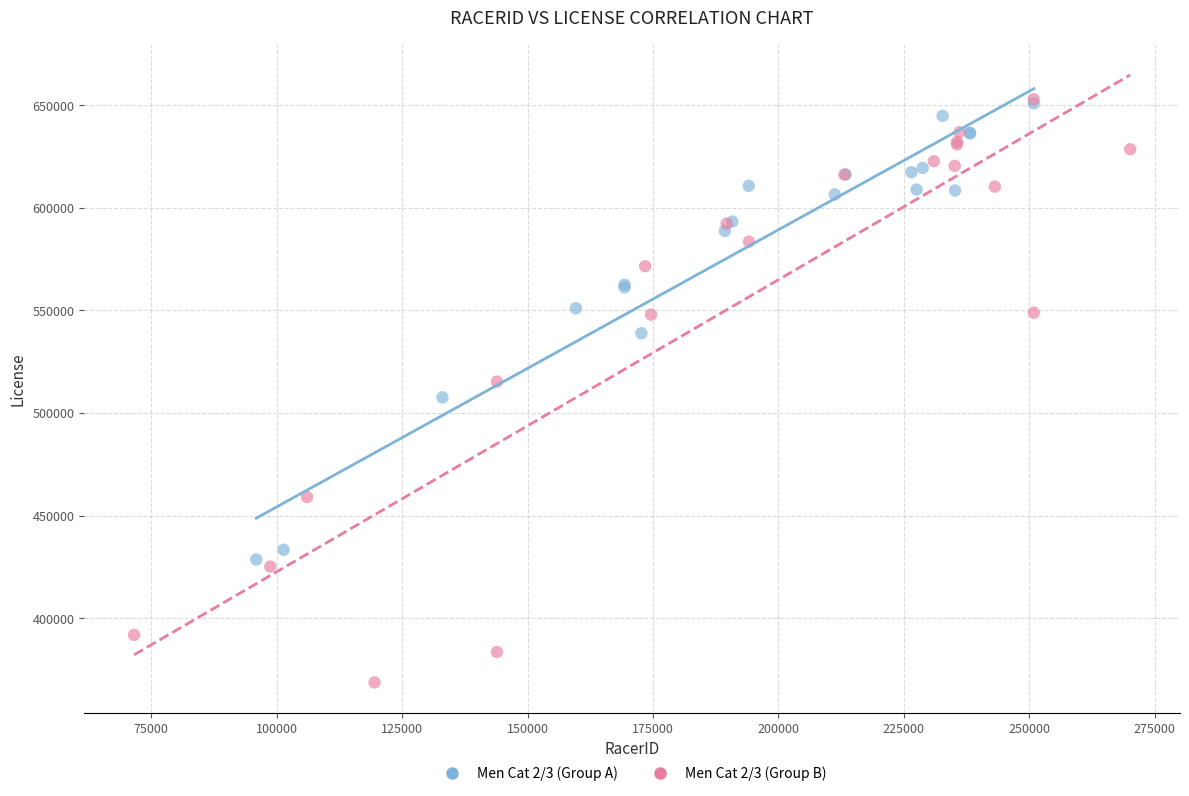

Which series contains the lowest Y value?

Men Cat 2/3 (Group B)